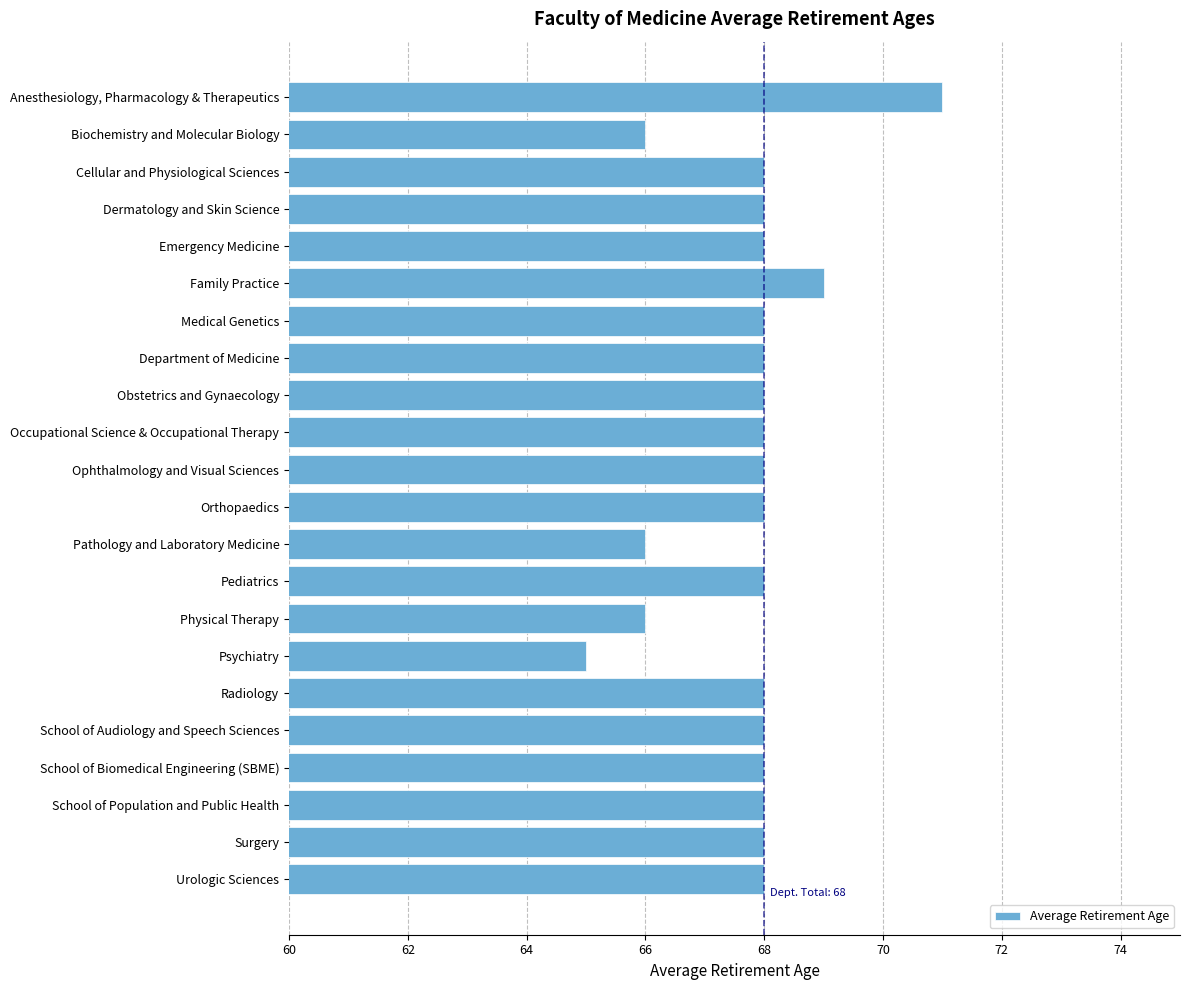

Reading top to bottom, list all the values displayed in this chart.

71	66	68	68	68	69	68	68	68	68	68	68	66	68	66	65	68	68	68	68	68	68